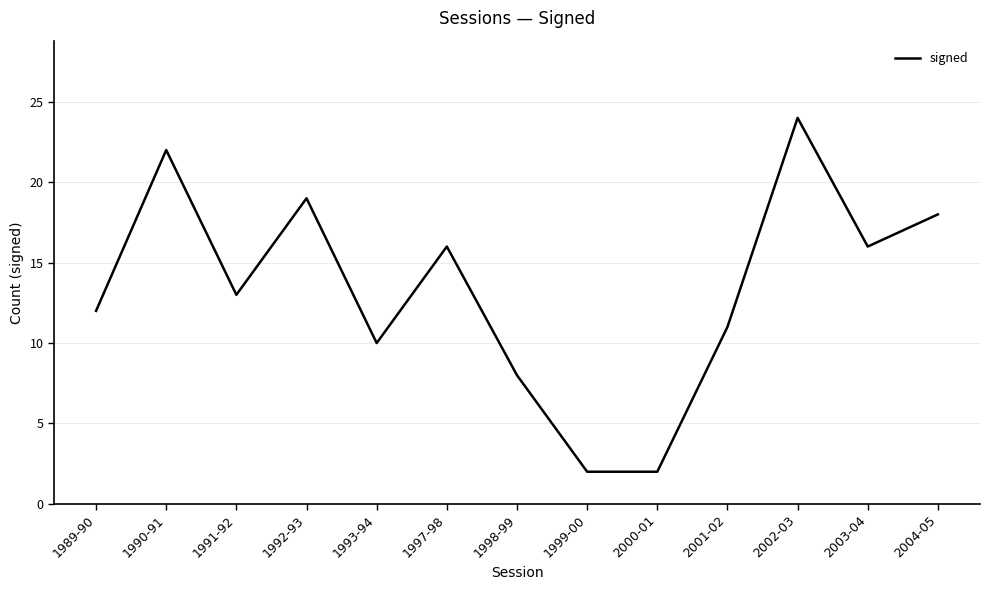

Which category has the highest value across all series?

2002-03